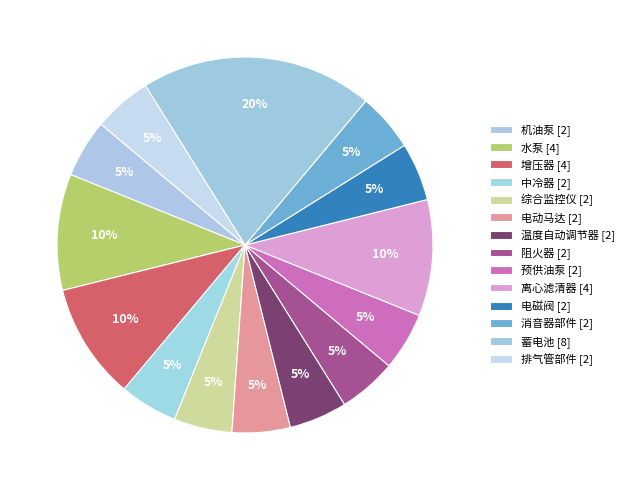

Count the number of slices in the pie.

14